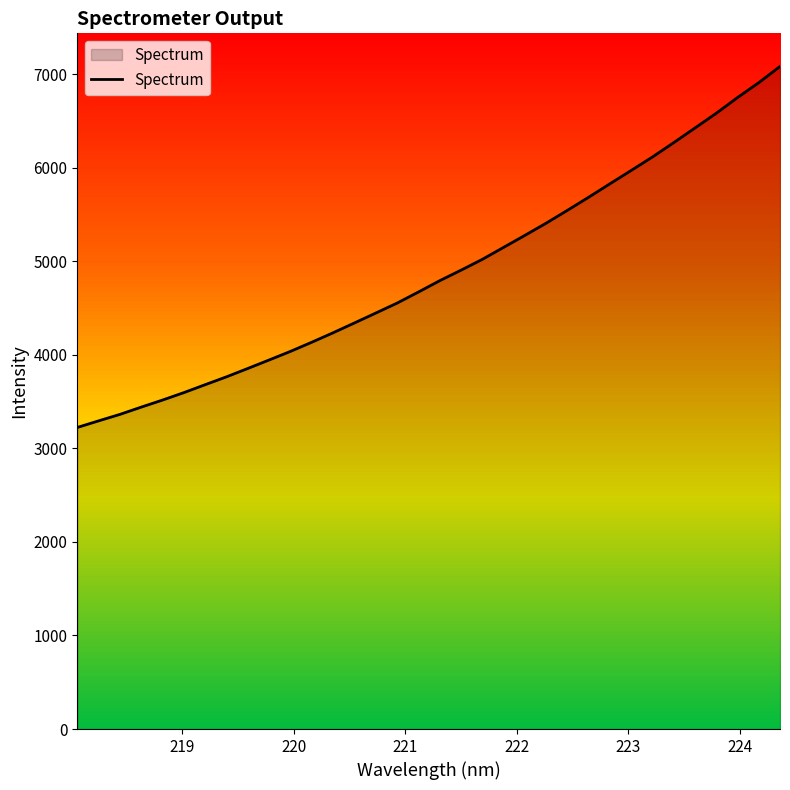

Count the number of values greater than 4791.

17